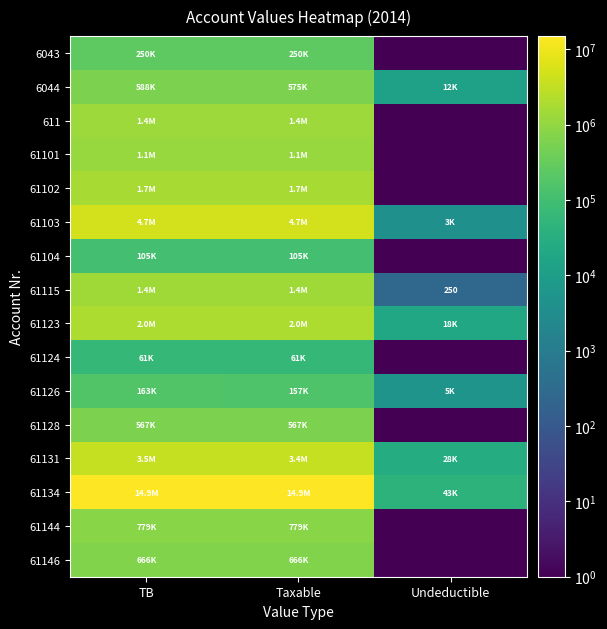

What is the sum of the 61131 values at Taxable and Undeductible?

3465988.5